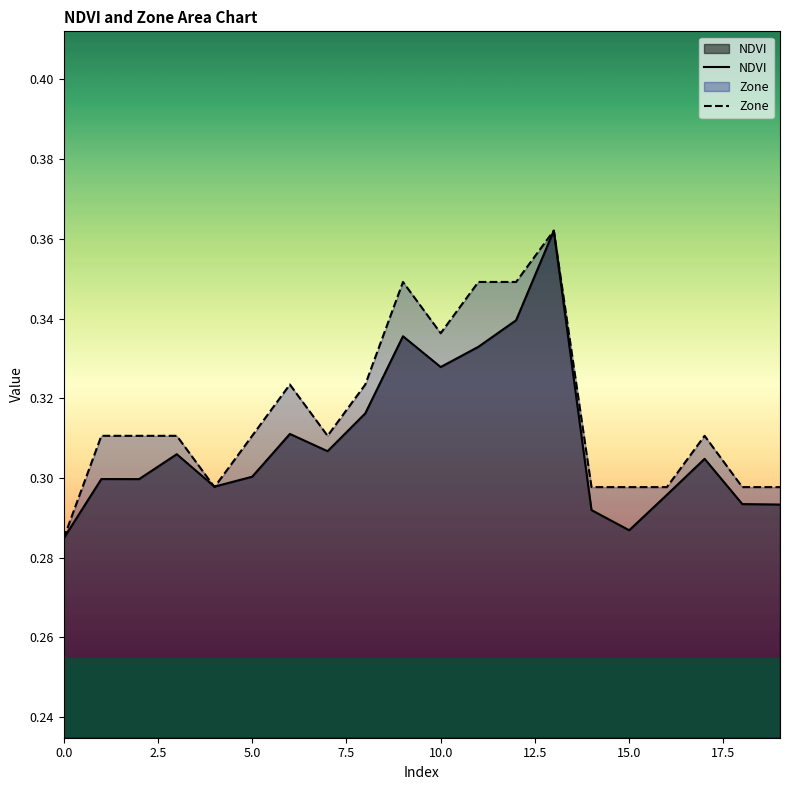

What is the sum of all Zone values?

6.3